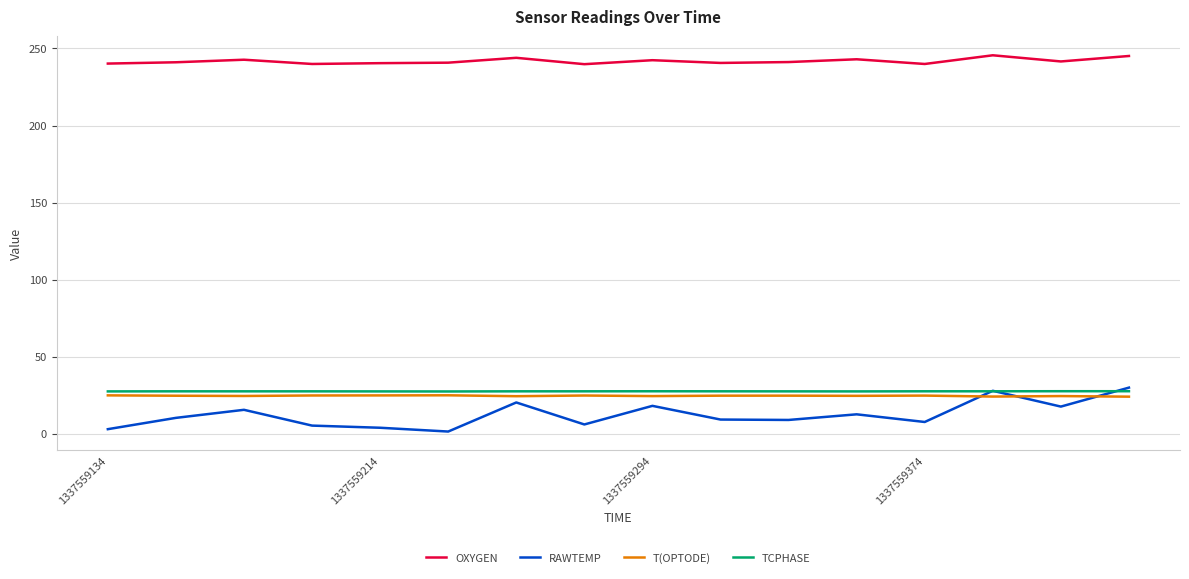

What is the highest value of the T(OPTODE) series?

25.1